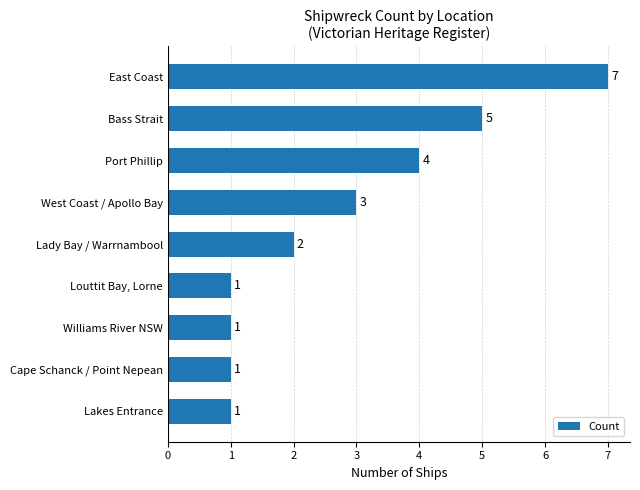

What is the ratio of the value at Cape Schanck / Point Nepean to the value at Williams River NSW?

1.0